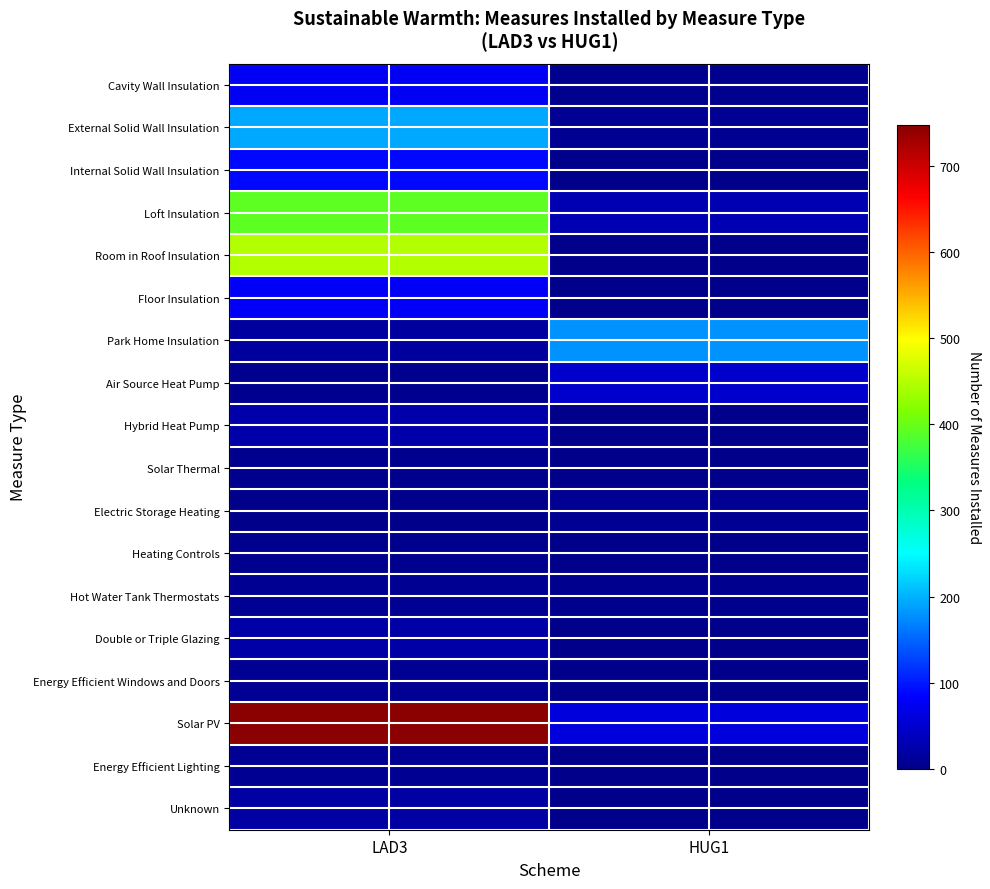

Reading right to left, transcribe all the data shown in this chart.

Cavity Wall Insulation: HUG1=4	LAD3=76
External Solid Wall Insulation: HUG1=8	LAD3=194
Internal Solid Wall Insulation: HUG1=2	LAD3=90
Loft Insulation: HUG1=31	LAD3=392
Room in Roof Insulation: HUG1=1	LAD3=449
Floor Insulation: HUG1=1	LAD3=79
Park Home Insulation: HUG1=181	LAD3=17
Air Source Heat Pump: HUG1=49	LAD3=4
Hybrid Heat Pump: HUG1=0	LAD3=26
Solar Thermal: HUG1=0	LAD3=5
Electric Storage Heating: HUG1=6	LAD3=0
Heating Controls: HUG1=0	LAD3=4
Hot Water Tank Thermostats: HUG1=3	LAD3=7
Double or Triple Glazing: HUG1=0	LAD3=23
Energy Efficient Windows and Doors: HUG1=1	LAD3=7
Solar PV: HUG1=61	LAD3=748
Energy Efficient Lighting: HUG1=1	LAD3=7
Unknown: HUG1=1	LAD3=18